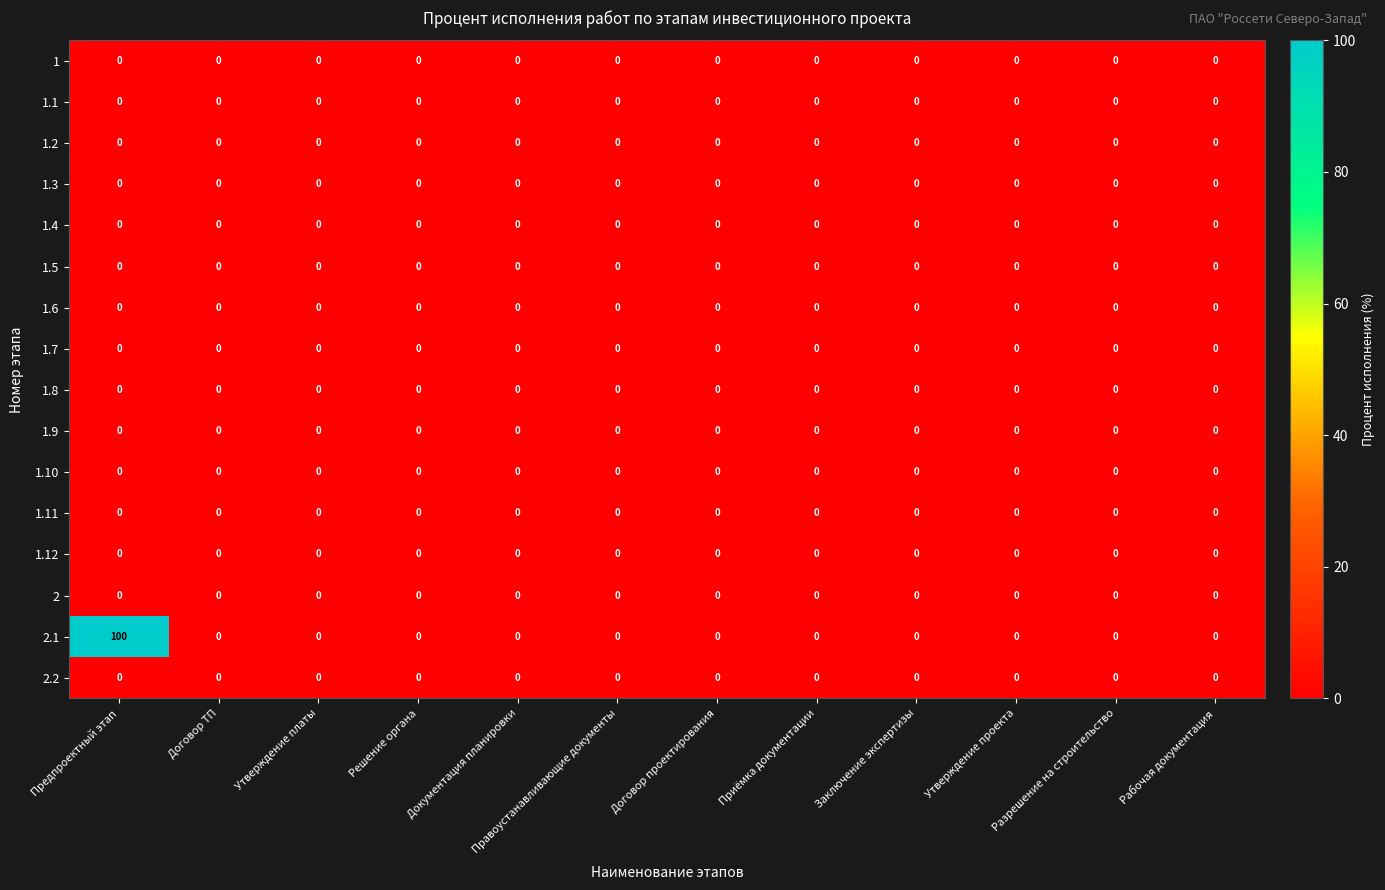

At which category is the sum across all series the highest?

Предпроектный этап